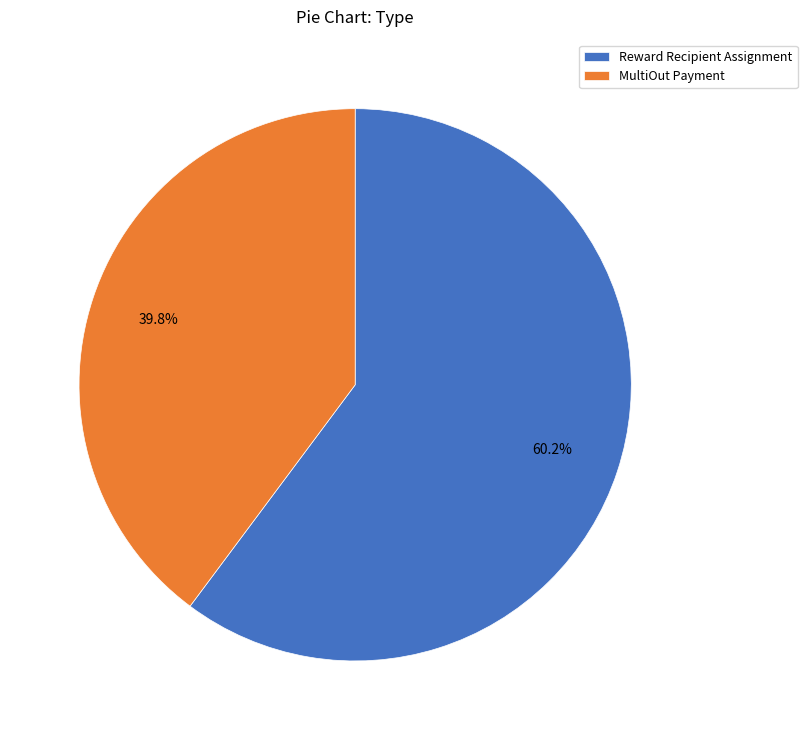

To the nearest percent, what portion does Reward Recipient Assignment represent?

60%